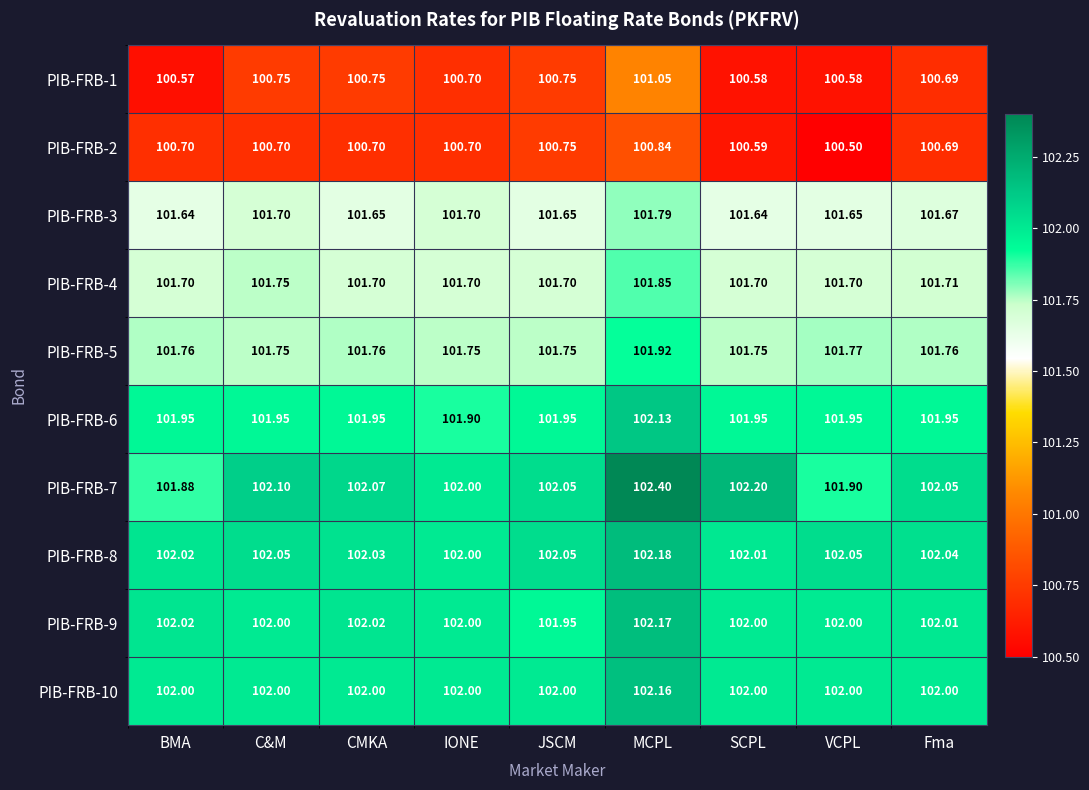

At which category does the chart reach its minimum across all series?

VCPL